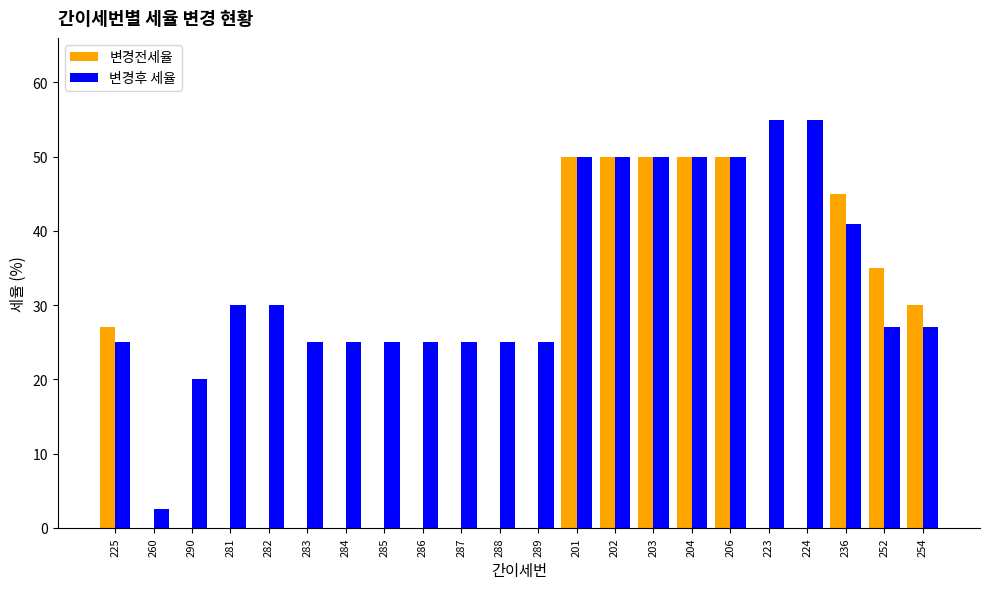

The value of 변경전세율 at 285 is 0.0. True or false?

True